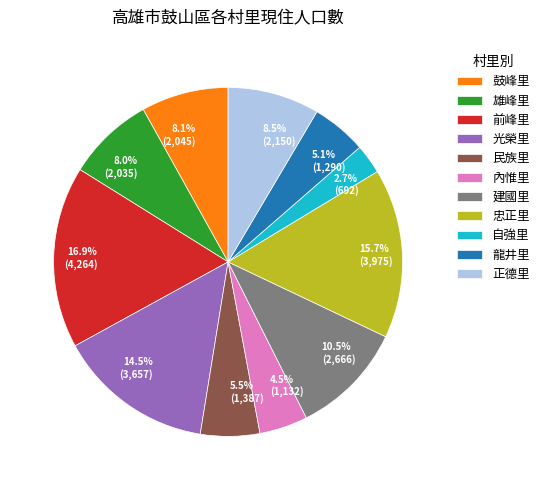

Is 民族里 the majority of the pie?

No